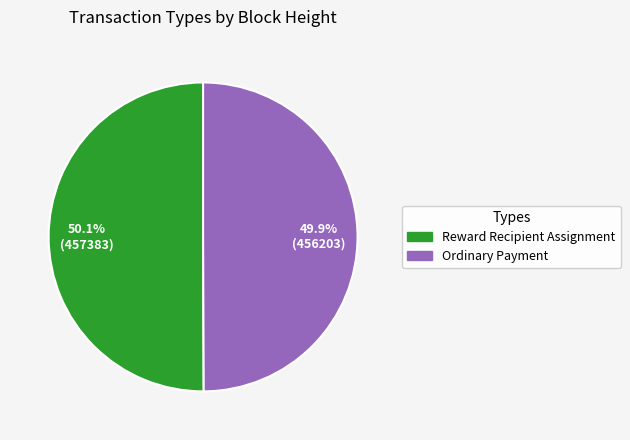

Approximately how many times larger is the value at Reward Recipient Assignment compared to Ordinary Payment?

1.0